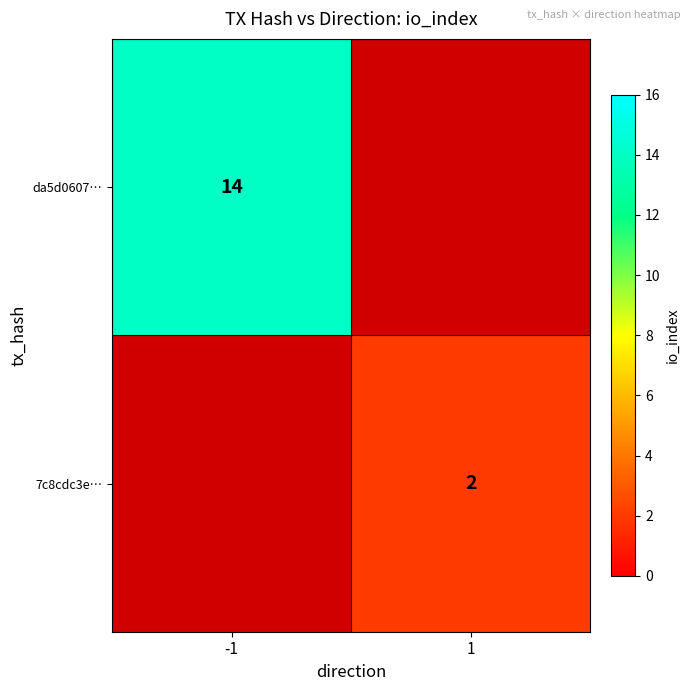

Is it true that da5d0607… equals 8 at -1?

False